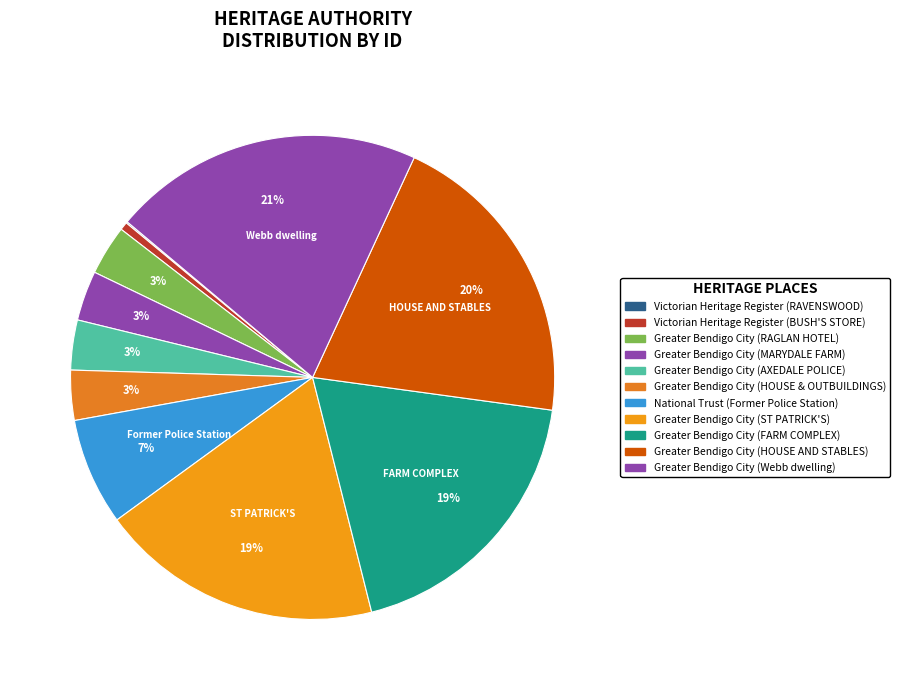

Between Victorian Heritage Register (RAVENSWOOD) and Greater Bendigo City (MARYDALE FARM), which is larger?

Greater Bendigo City (MARYDALE FARM)